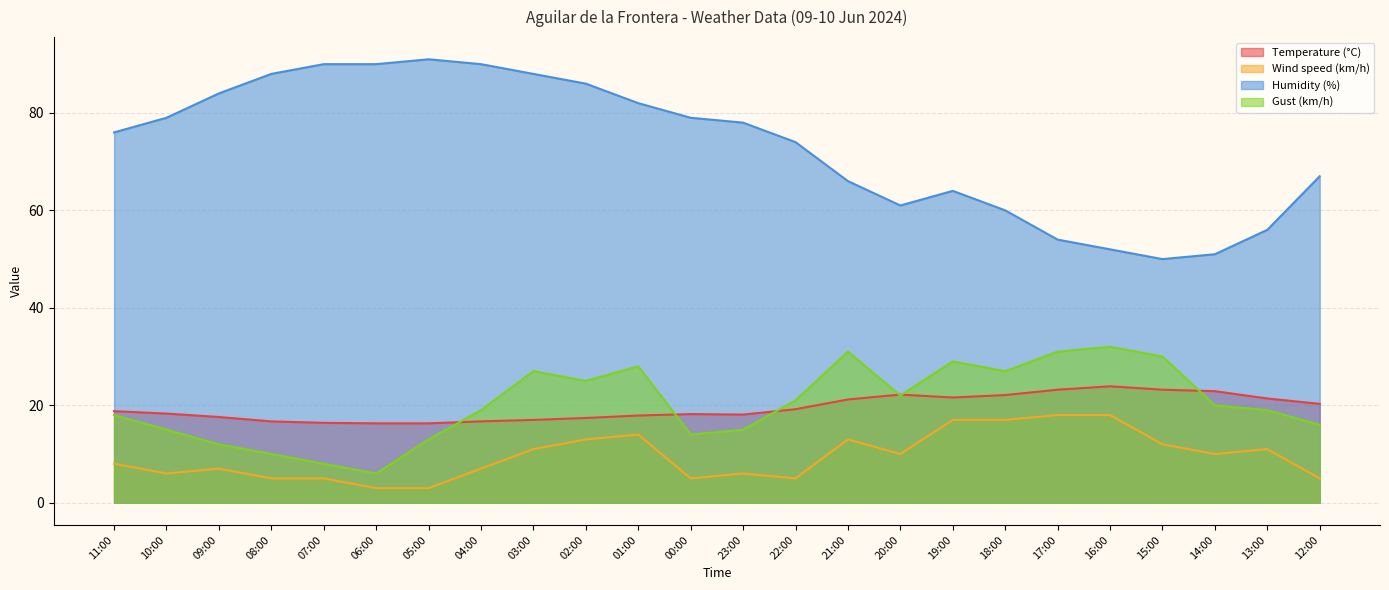

Reading left to right, list all the values displayed in this chart.

Temperature (°C): 11:00=18.8	10:00=18.3	09:00=17.6	08:00=16.7	07:00=16.4	06:00=16.3	05:00=16.3	04:00=16.7	03:00=17.0	02:00=17.4	01:00=17.9	00:00=18.2	23:00=18.1	22:00=19.2	21:00=21.2	20:00=22.2	19:00=21.6	18:00=22.1	17:00=23.2	16:00=23.9	15:00=23.2	14:00=22.9	13:00=21.4	12:00=20.3
Wind speed (km/h): 11:00=8.0	10:00=6.0	09:00=7.0	08:00=5.0	07:00=5.0	06:00=3.0	05:00=3.0	04:00=7.0	03:00=11.0	02:00=13.0	01:00=14.0	00:00=5.0	23:00=6.0	22:00=5.0	21:00=13.0	20:00=10.0	19:00=17.0	18:00=17.0	17:00=18.0	16:00=18.0	15:00=12.0	14:00=10.0	13:00=11.0	12:00=5.0
Humidity (%): 11:00=76.0	10:00=79.0	09:00=84.0	08:00=88.0	07:00=90.0	06:00=90.0	05:00=91.0	04:00=90.0	03:00=88.0	02:00=86.0	01:00=82.0	00:00=79.0	23:00=78.0	22:00=74.0	21:00=66.0	20:00=61.0	19:00=64.0	18:00=60.0	17:00=54.0	16:00=52.0	15:00=50.0	14:00=51.0	13:00=56.0	12:00=67.0
Gust (km/h): 11:00=18.0	10:00=15.0	09:00=12.0	08:00=10.0	07:00=8.0	06:00=6.0	05:00=13.0	04:00=19.0	03:00=27.0	02:00=25.0	01:00=28.0	00:00=14.0	23:00=15.0	22:00=21.0	21:00=31.0	20:00=22.0	19:00=29.0	18:00=27.0	17:00=31.0	16:00=32.0	15:00=30.0	14:00=20.0	13:00=19.0	12:00=16.0